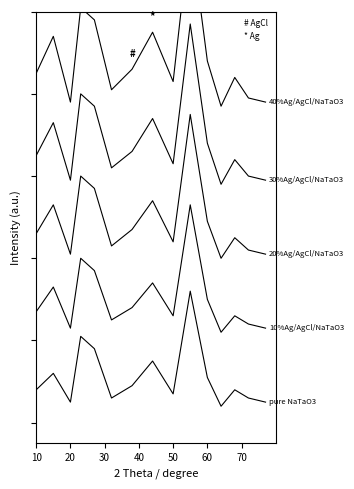

What is the total value across all series at 40?

30.2